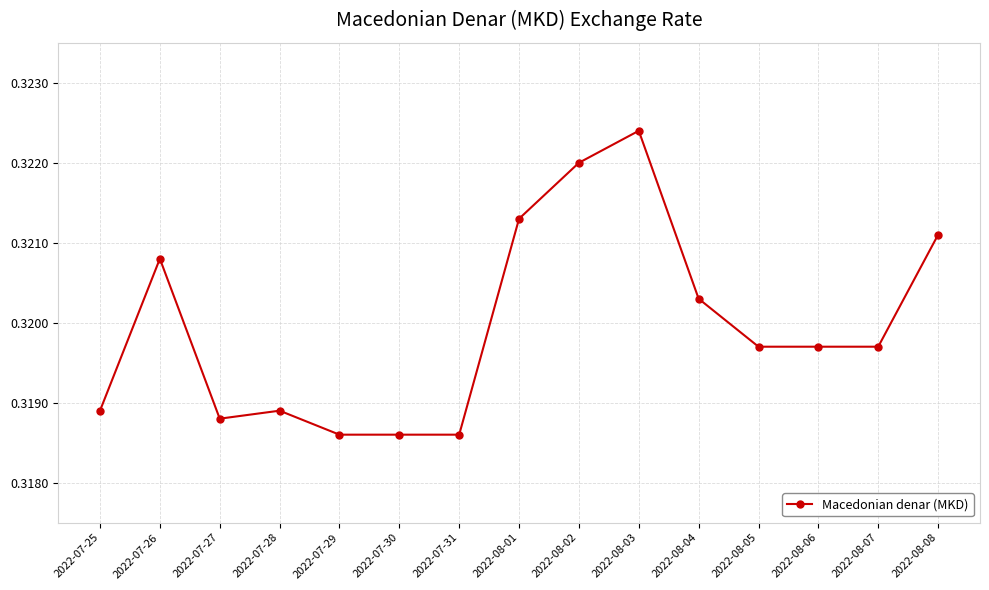

Count the number of categories in the chart.

15